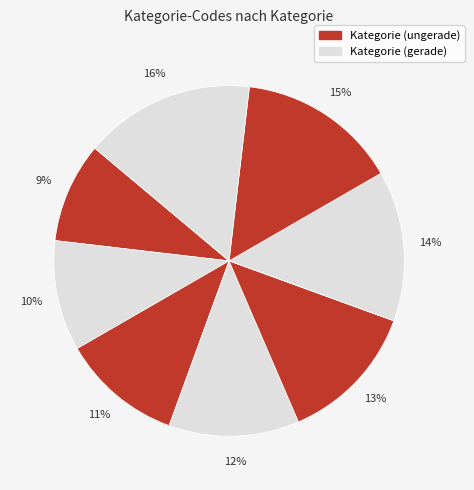

Does any single category account for the majority?

No